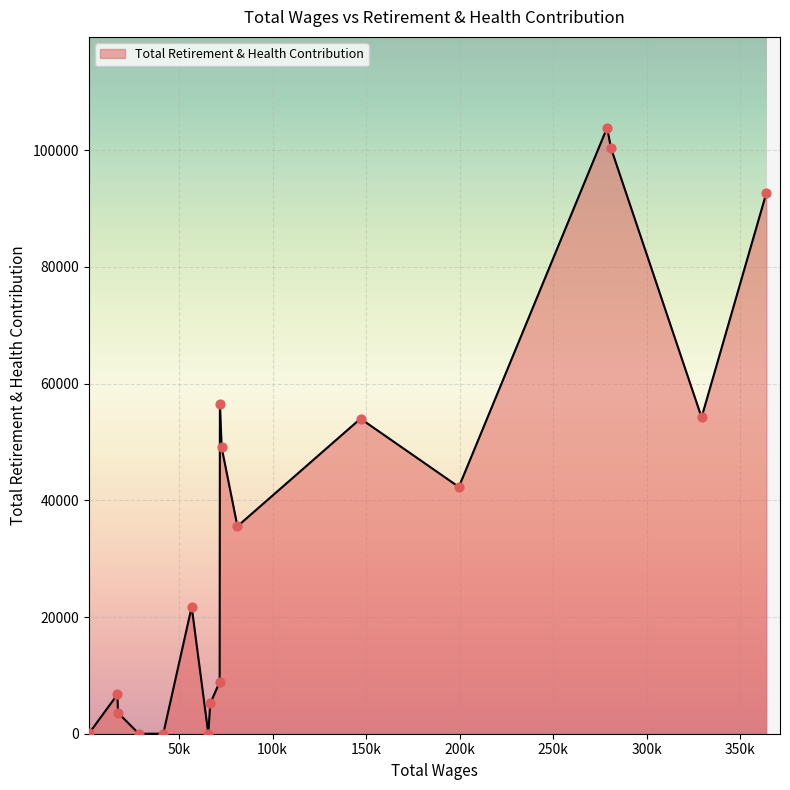

What is the greatest value displayed?

103863